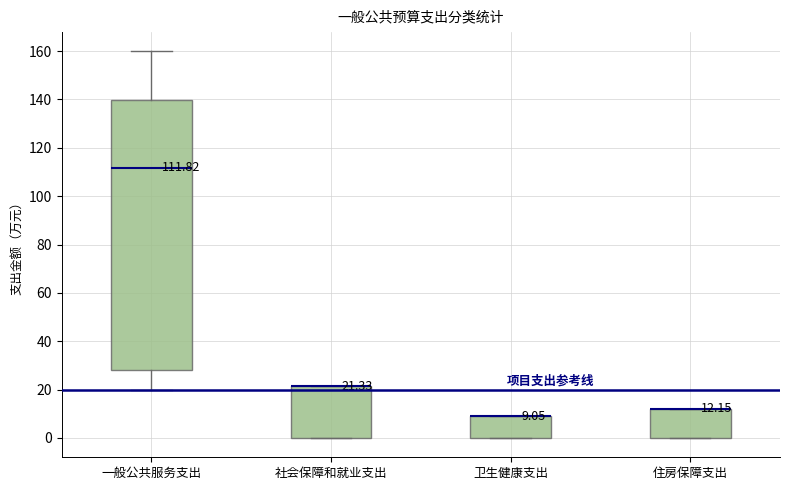

Which box is the tallest, from its lower edge to its upper edge?

一般公共服务支出